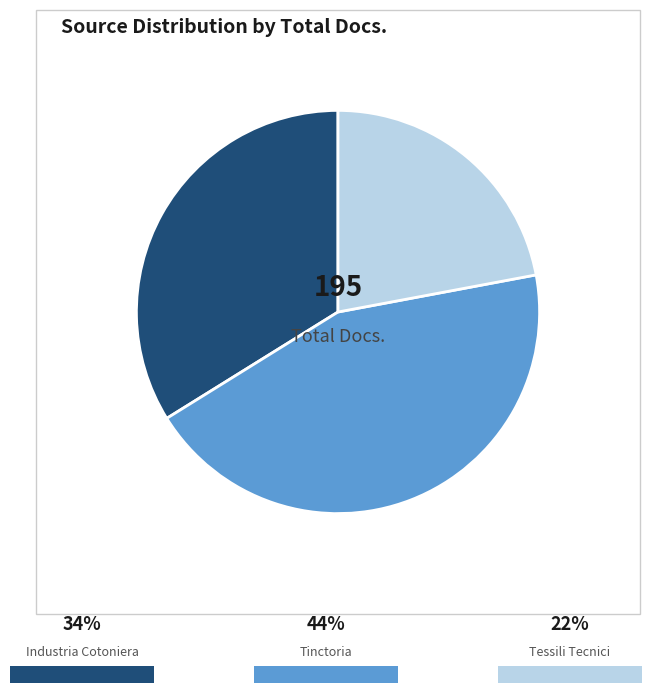

Is there any slice that represents more than half of the pie?

No